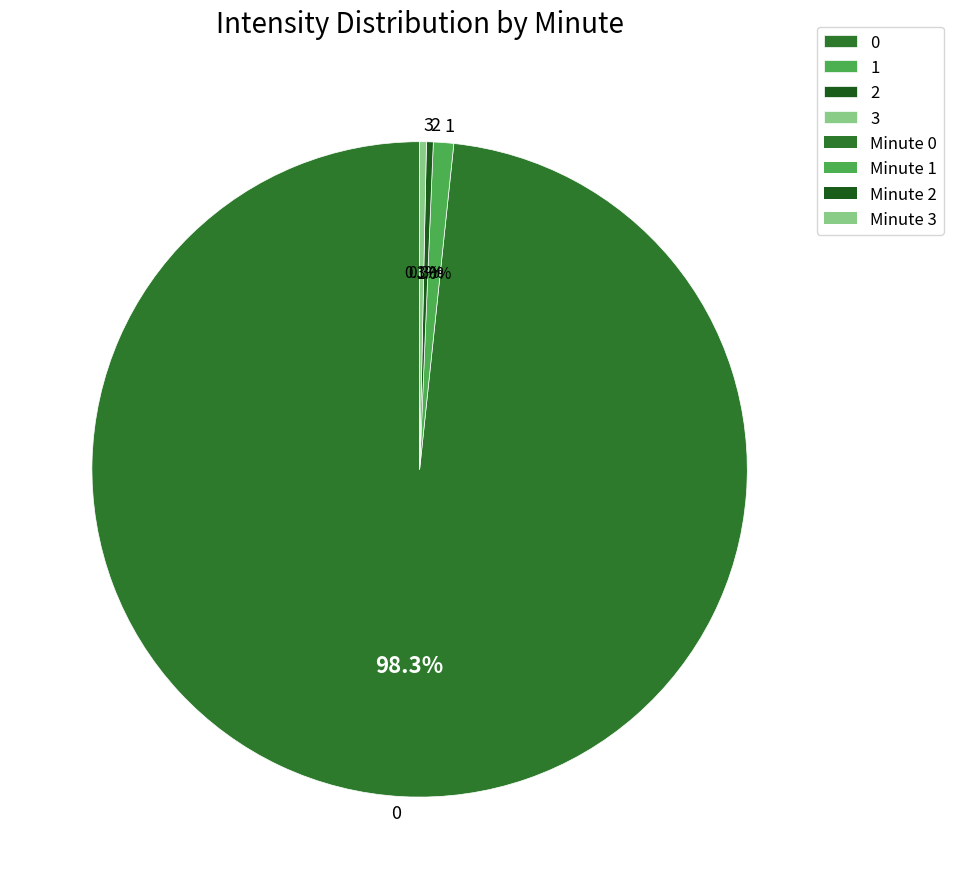

How much of the chart is everything except 2?

99.7%